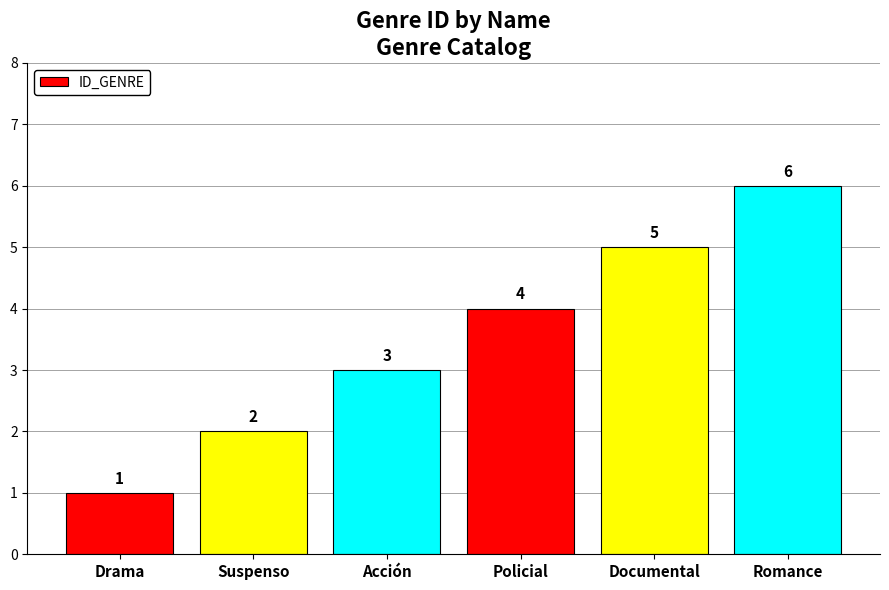

Reading left to right, list all the values displayed in this chart.

Drama=1	Suspenso=2	Acción=3	Policial=4	Documental=5	Romance=6